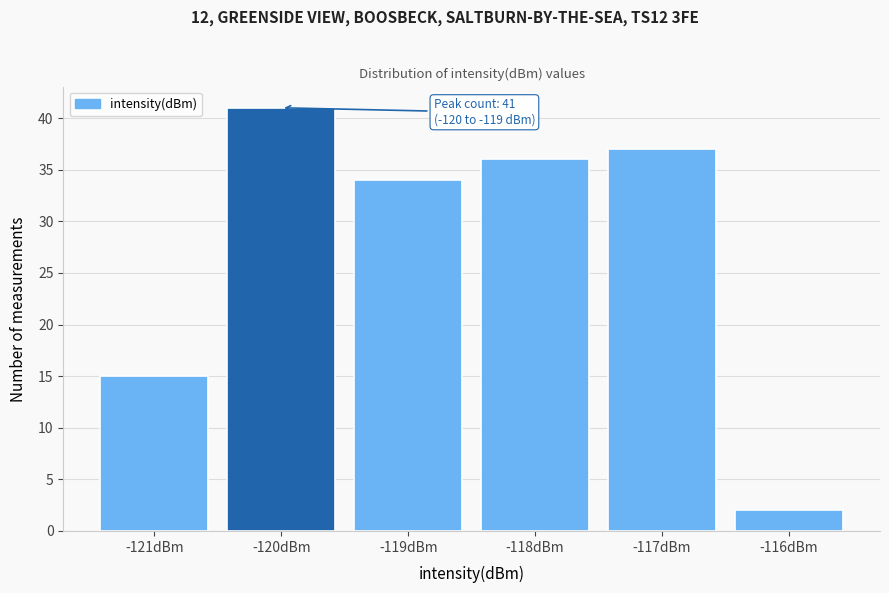

Reading left to right, extract all data points from this chart.

15	41	34	36	37	2